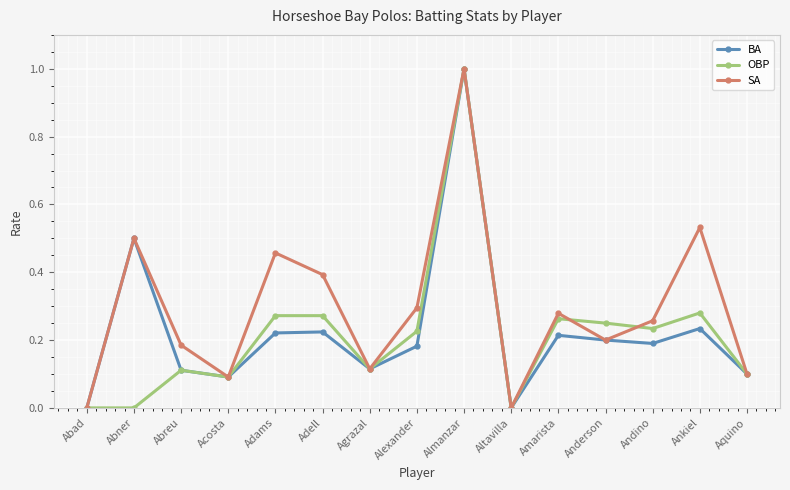

What is the label of the 15th point from the left?

Aquino